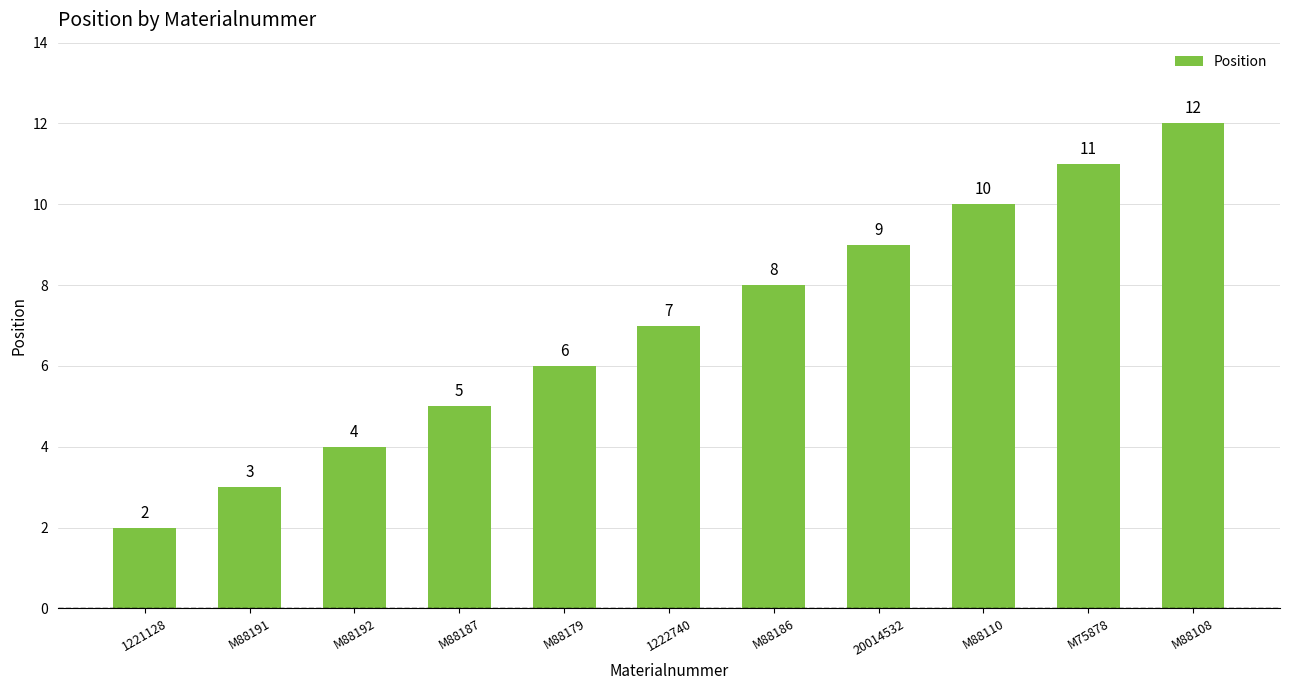

What is the greatest value displayed?

12